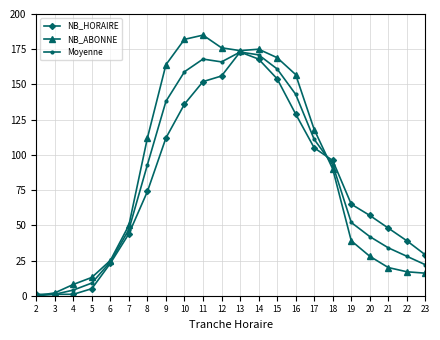

How many positive values does the NB_ABONNE series have?

21